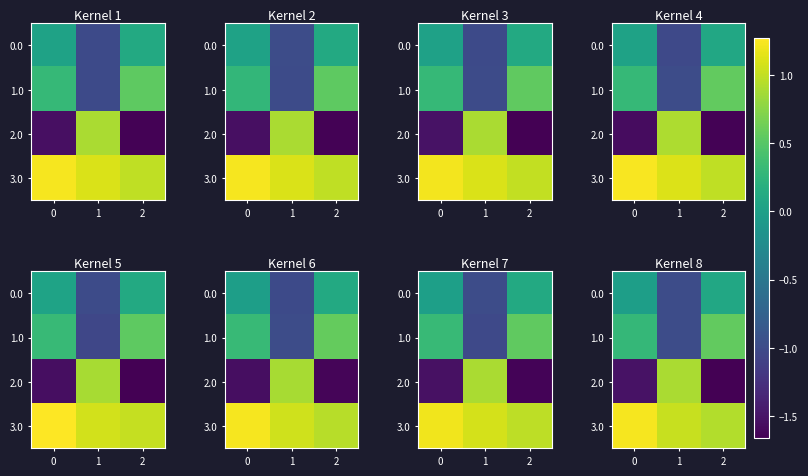

Is the value of 3.0 at 2 greater than the value of 0.0 at 2?

Yes